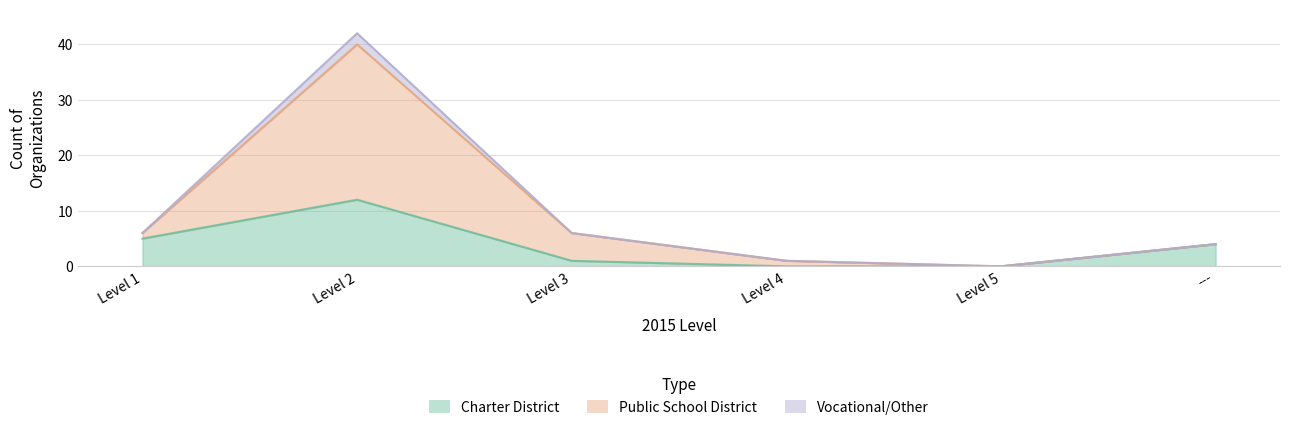

What is the label of the 5th point from the right?

Level 2